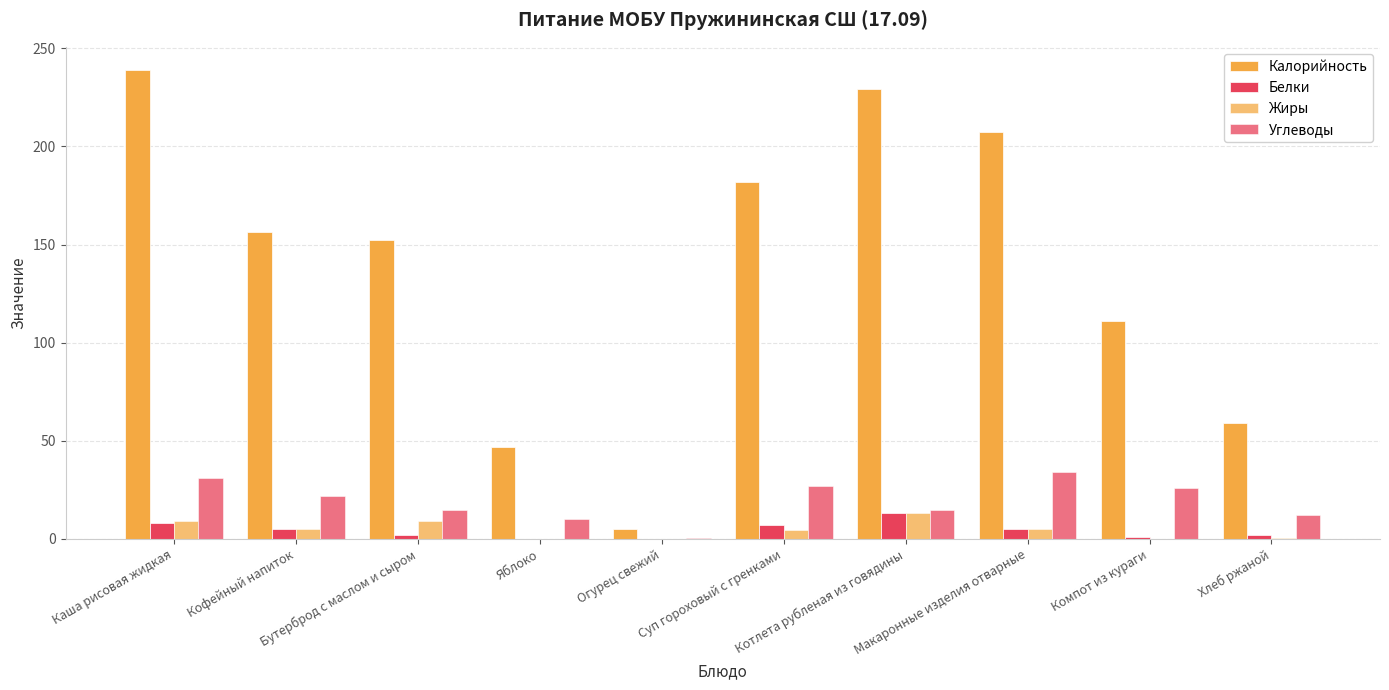

Which has a higher value, Суп гороховый с гренками or Компот из кураги?

Суп гороховый с гренками